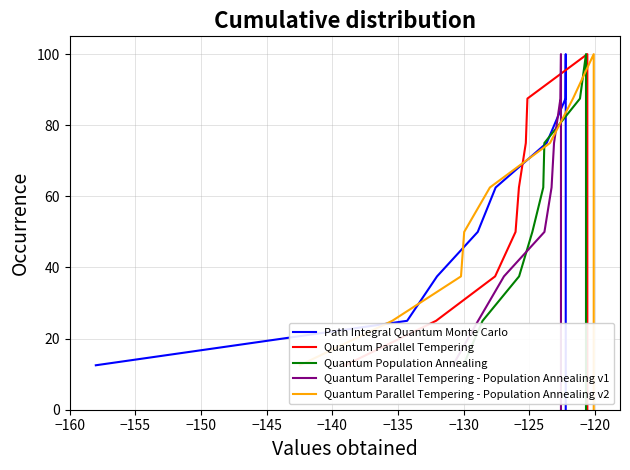

What is the difference between the maximum and second lowest values in the Quantum Population Annealing series?

87.5